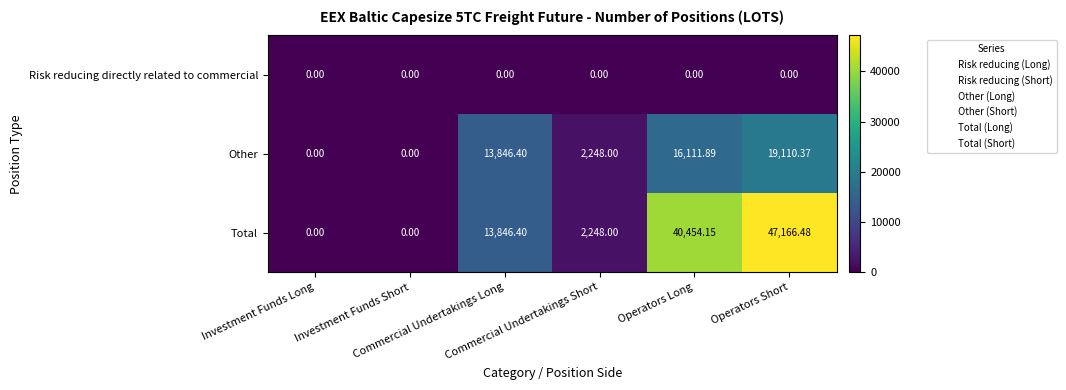

Which series has the largest range (max minus min)?

Total